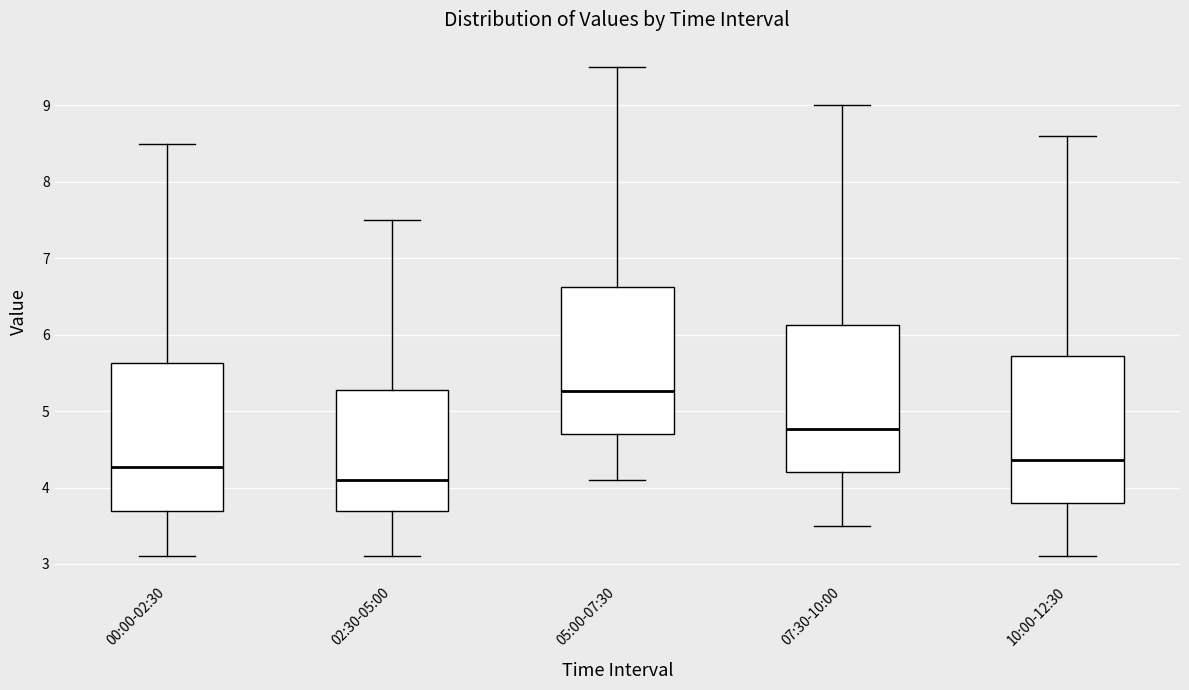

Where does the median line of the box for 10:00-12:30 sit on the y-axis? The values are not printed on the chart, so give them approximately, as read against the axis.

4.4